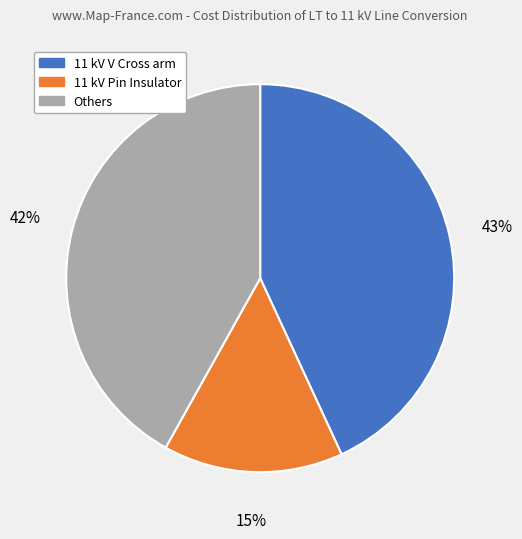

Does any single category account for the majority?

No